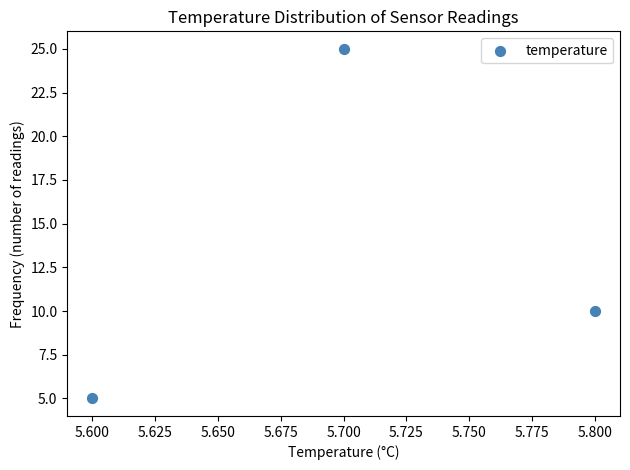

What is the range of Y values (max minus min)?

20